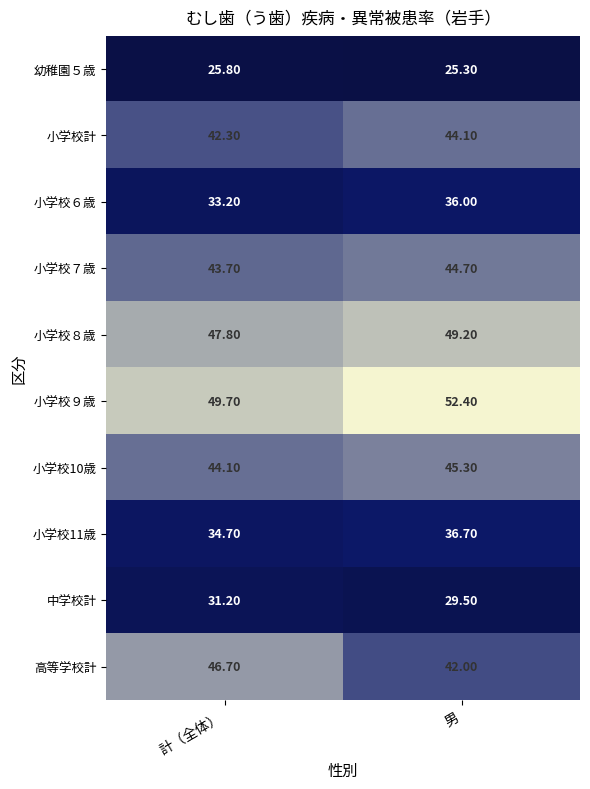

Where is 高等学校計 nearest to the value 44?

男